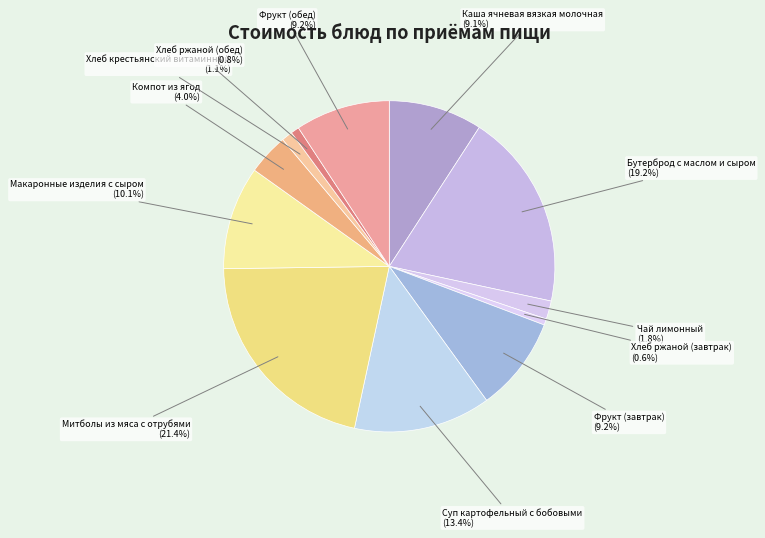

How many slices are in this pie chart?

12